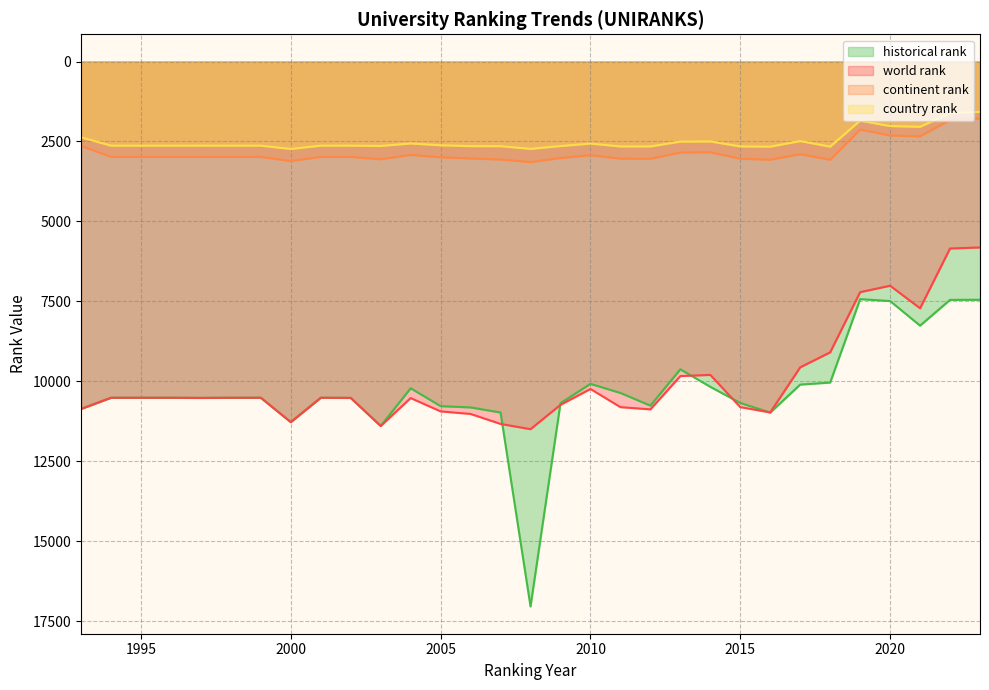

What is the difference between the highest and lowest values at 2012?

8224.0